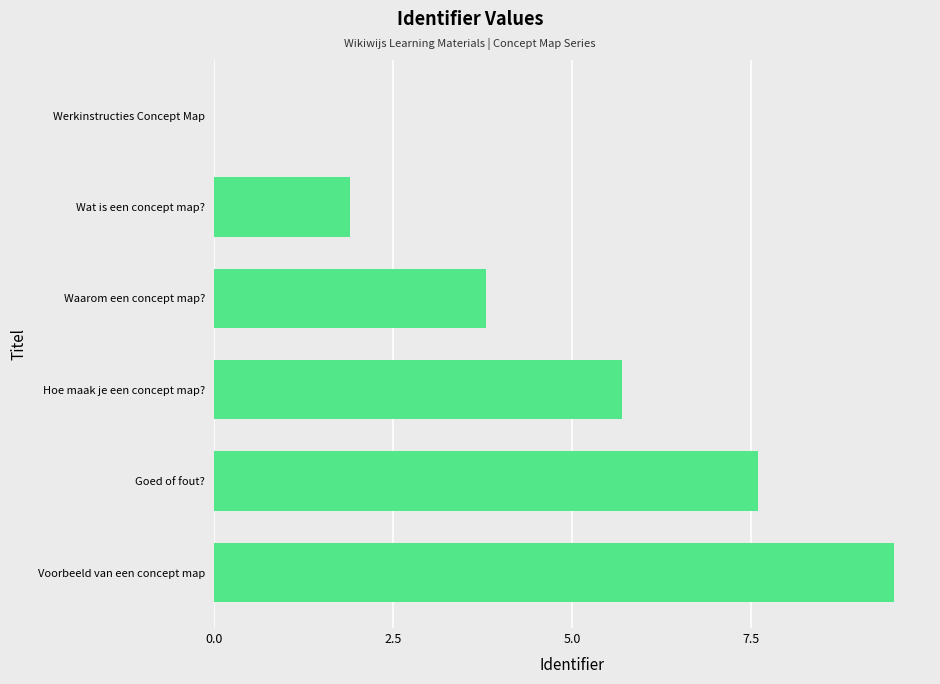

What is the change in value from Werkinstructies Concept Map to Waarom een concept map??

+3.8